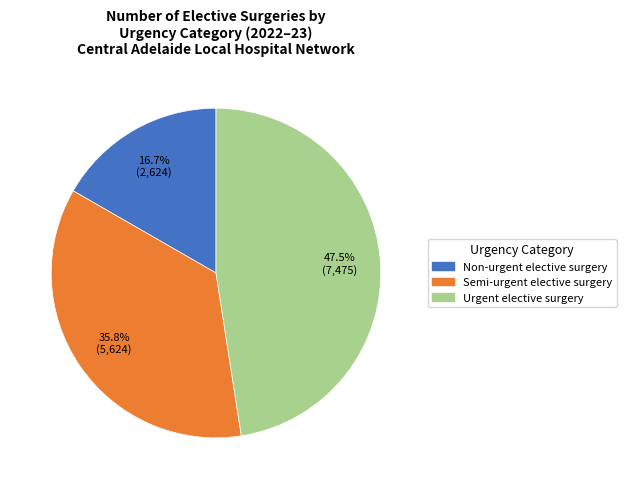

Between Urgent elective surgery and Non-urgent elective surgery, which is larger?

Urgent elective surgery